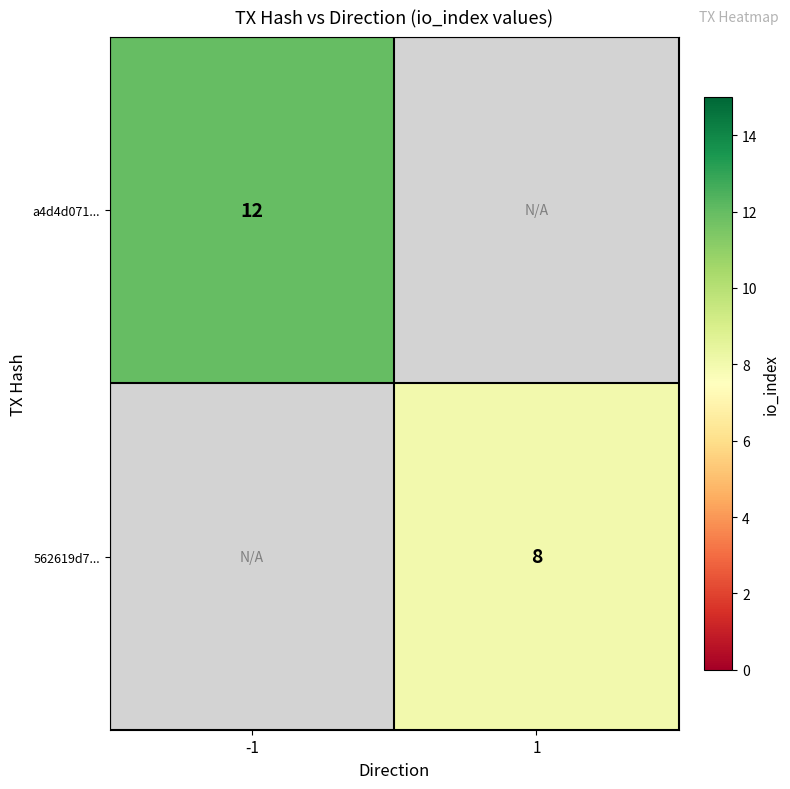

Is the value of 562619d7... at 1 greater than the value of a4d4d071... at -1?

No